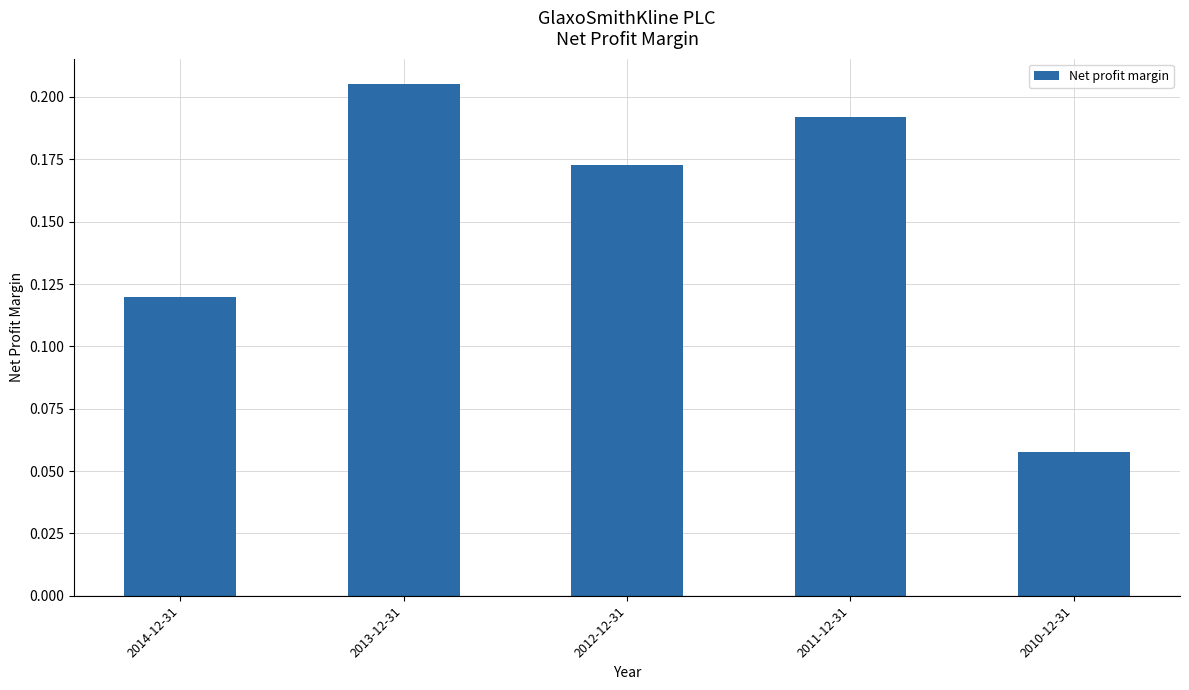

Which has a higher value, 2014-12-31 or 2012-12-31?

2012-12-31